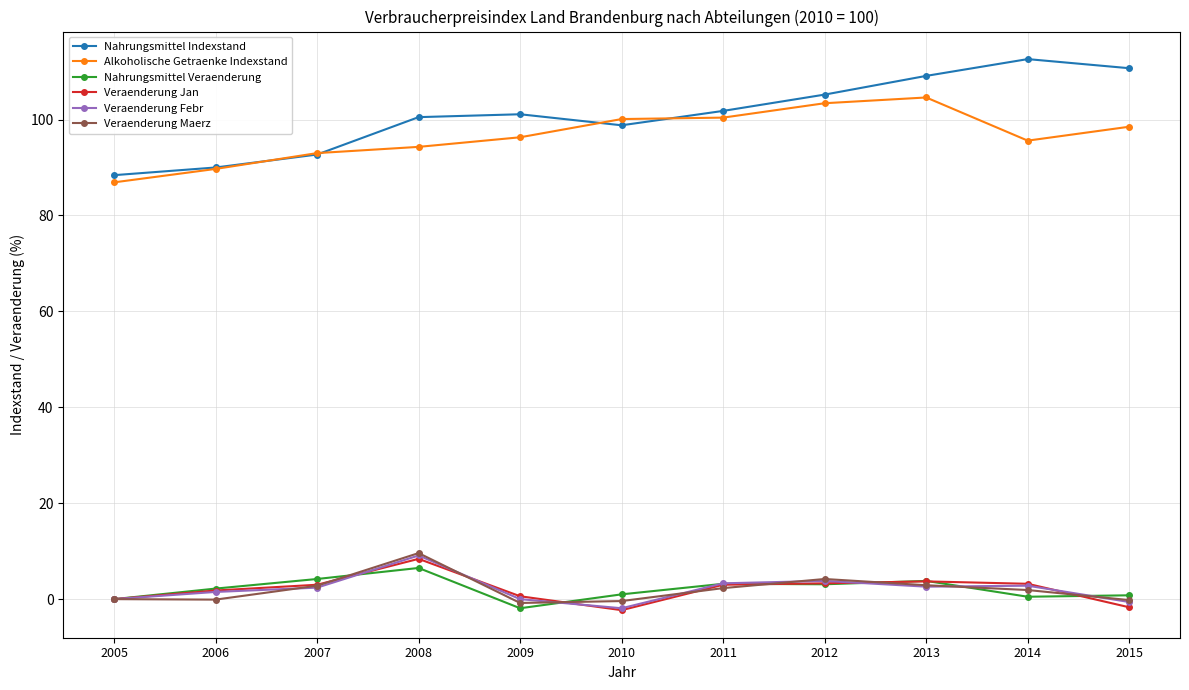

Which category has the highest value across all series?

2014